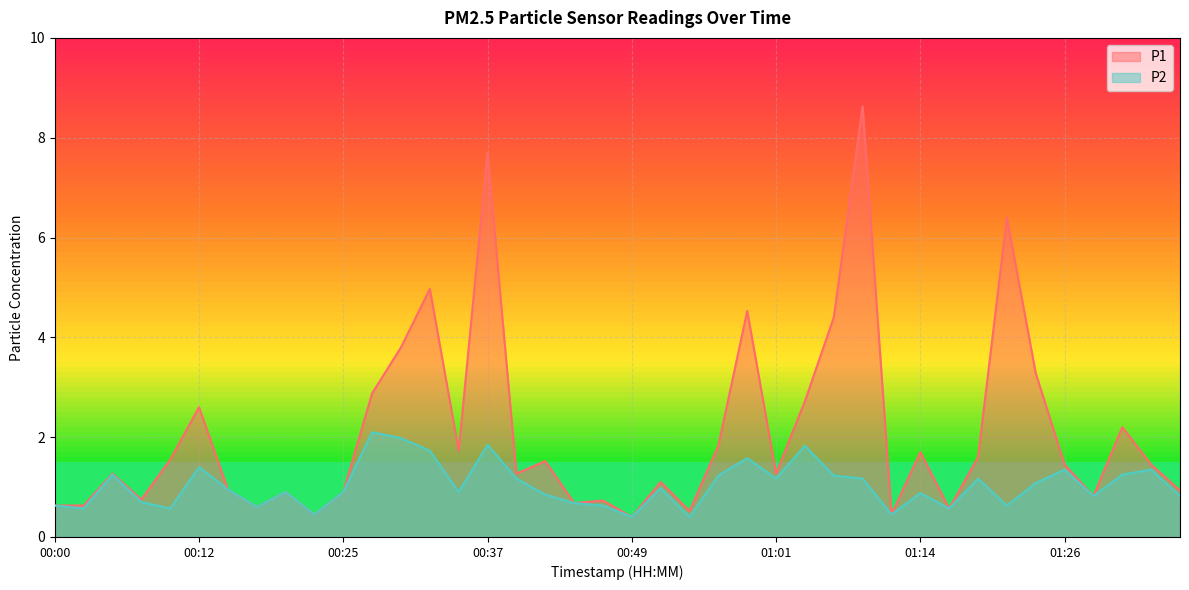

What is the sum of all P2 values?

41.2